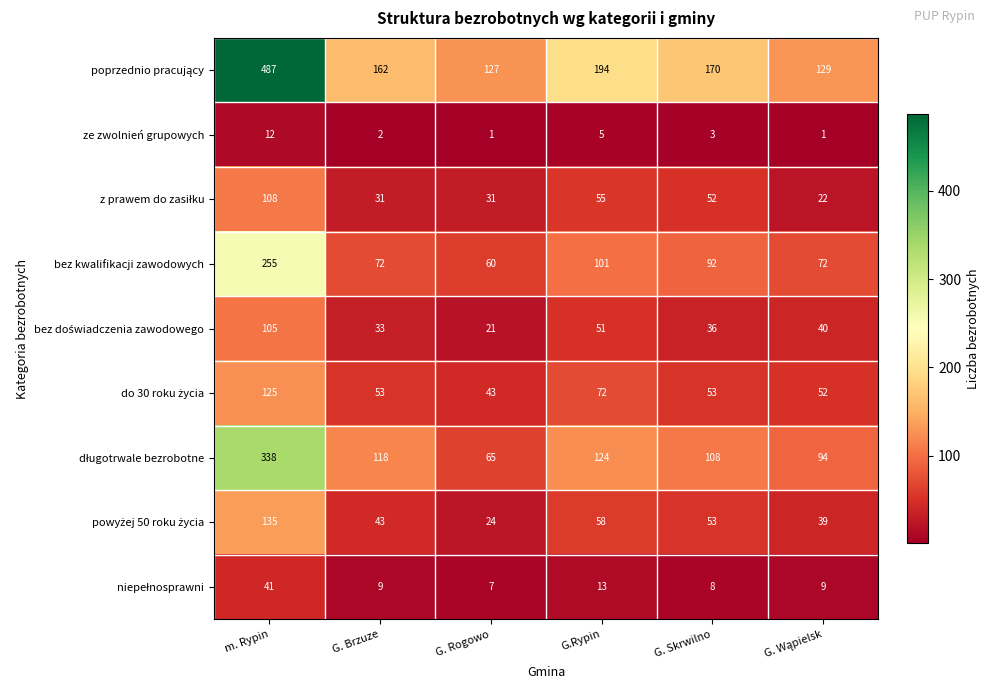

Is it true that bez kwalifikacji zawodowych equals 62 at G. Skrwilno?

False